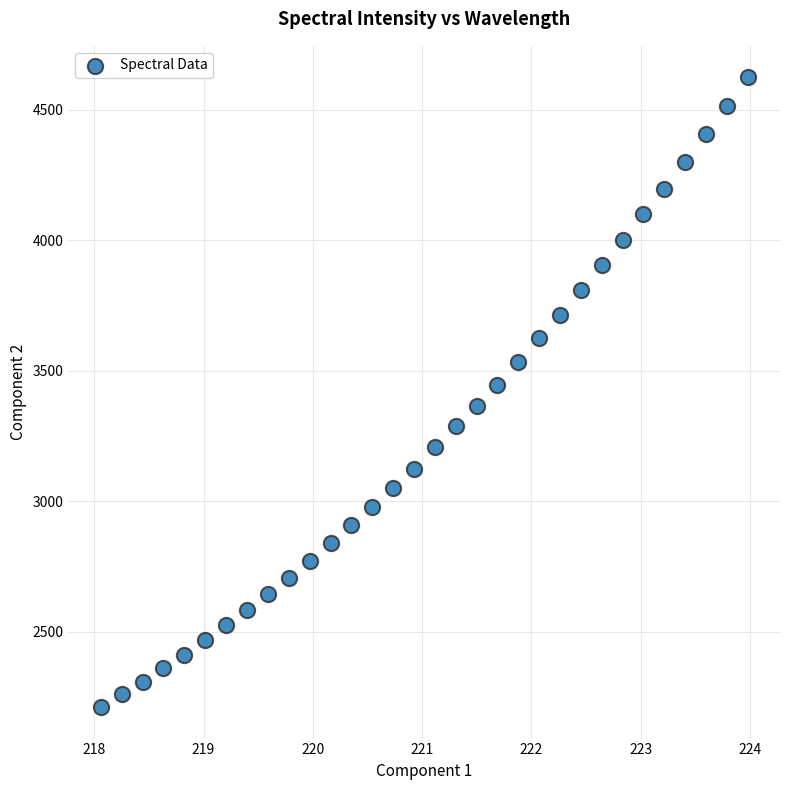

What is the range of X values (max minus min)?

5.9